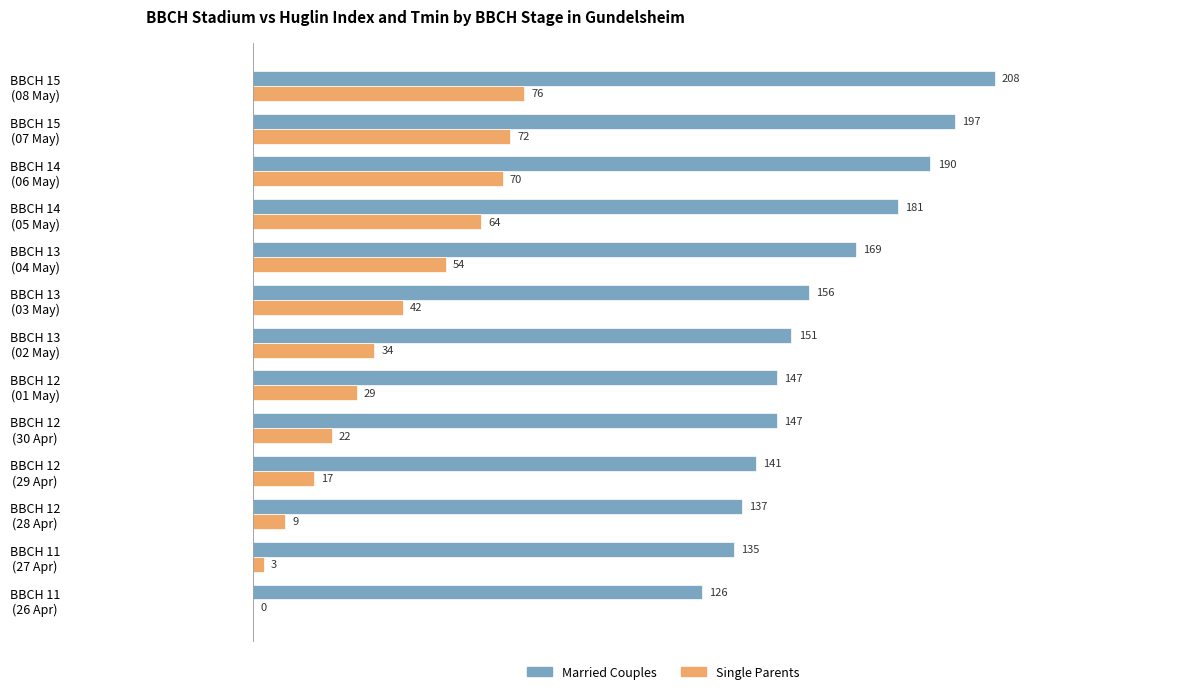

What is the greatest value displayed?

208